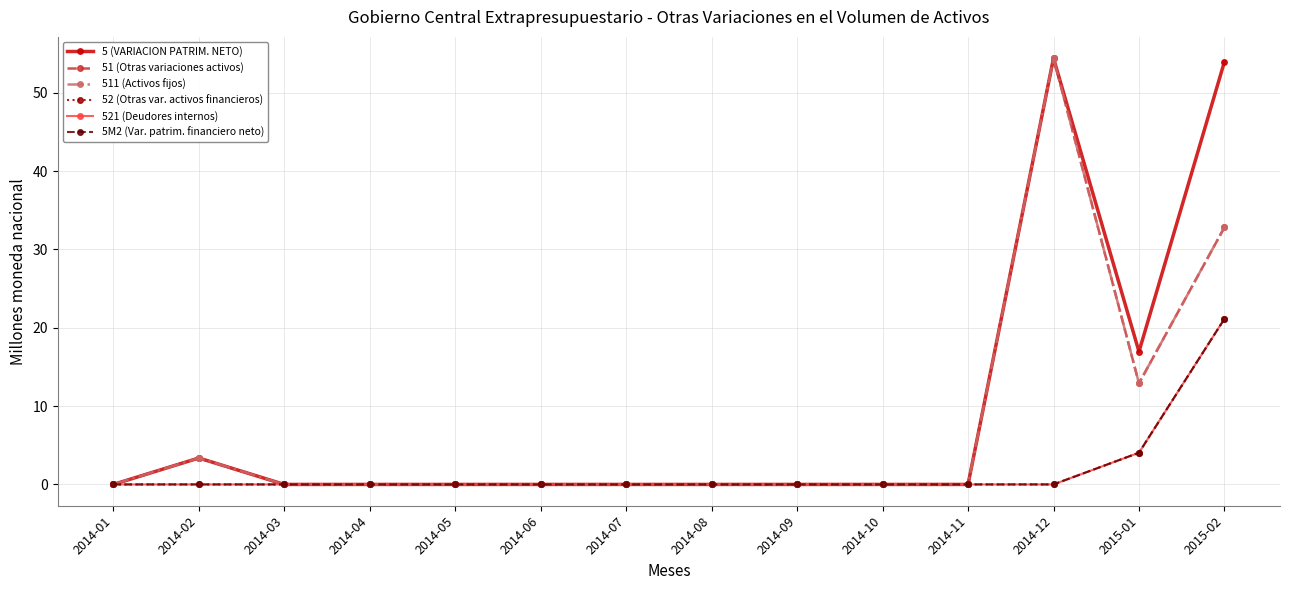

Rank the series at 2014-02 from lowest to highest value.

52 (Otras var. activos financieros), 521 (Deudores internos), 5M2 (Var. patrim. financiero neto), 5 (VARIACION PATRIM. NETO), 51 (Otras variaciones activos), 511 (Activos fijos)